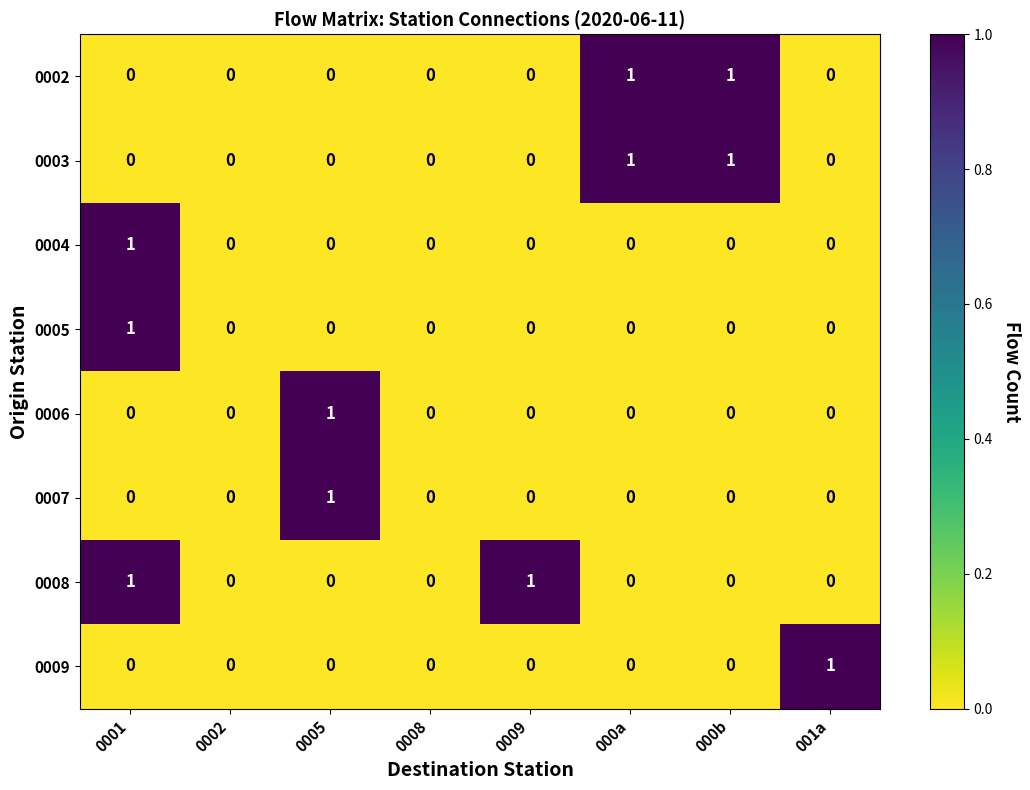

The 0007 series shows -1 at 001a. True or false?

False